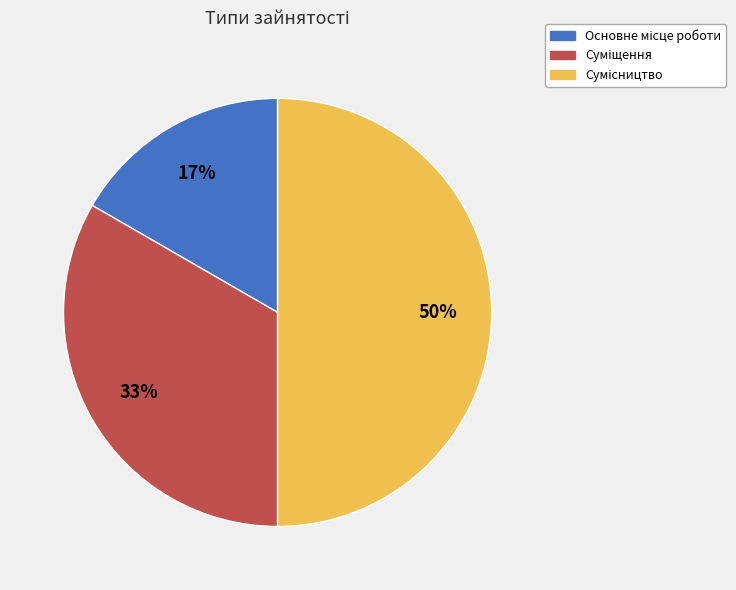

To the nearest percent, what is the difference between the largest and smallest slice percentages?

33%